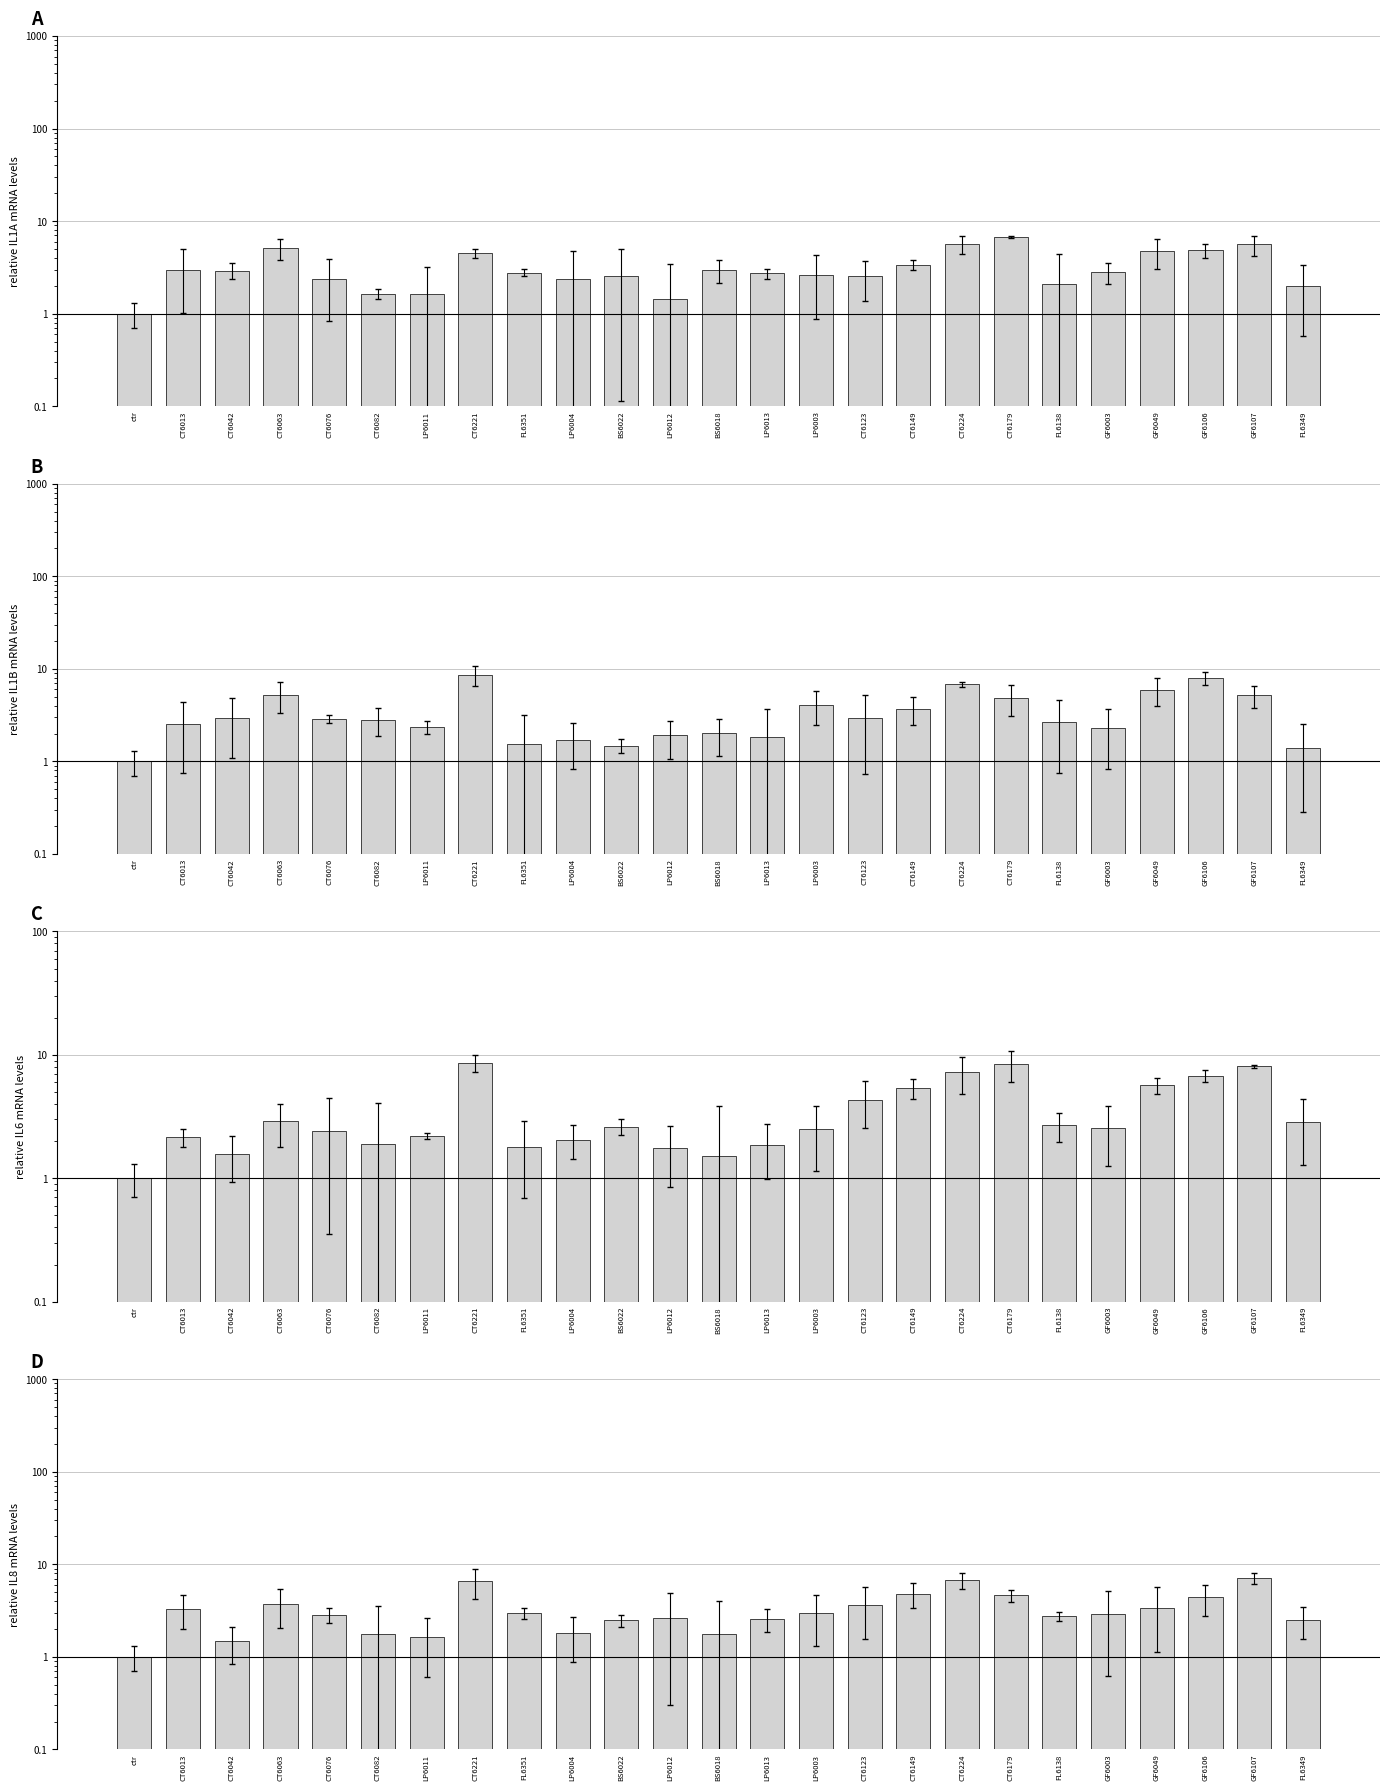

Between FL6351 and FL6138, which is larger?

FL6351